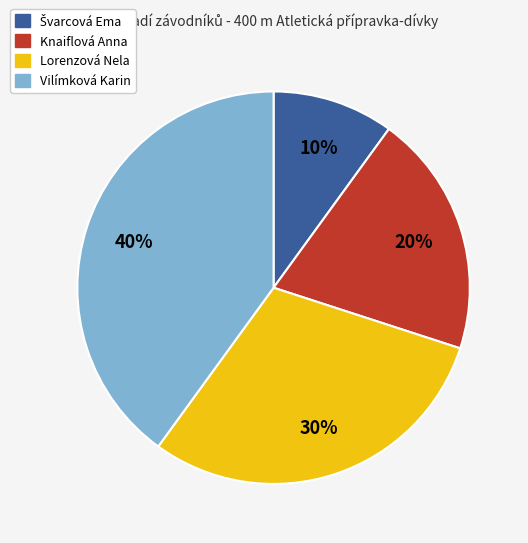

Between Lorenzová Nela and Knaiflová Anna, which is larger?

Lorenzová Nela